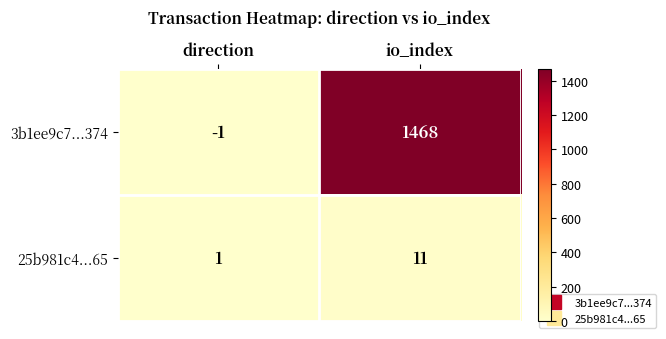

List the series in order of their peak value, lowest first.

25b981c4...65, 3b1ee9c7...374